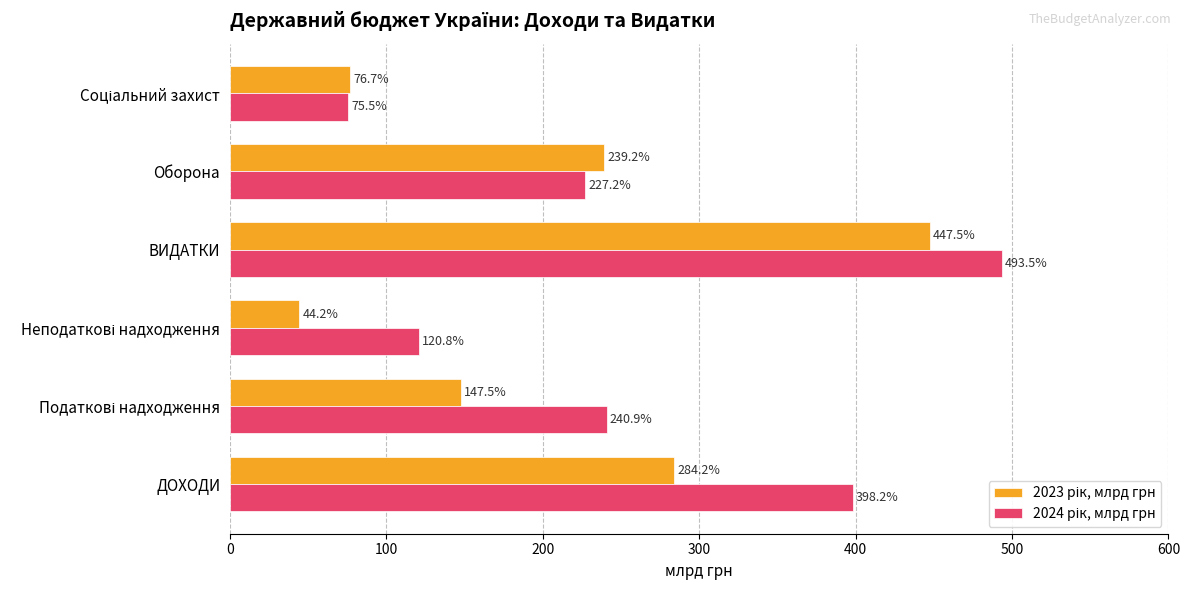

At which category is the sum across all series the highest?

ВИДАТКИ